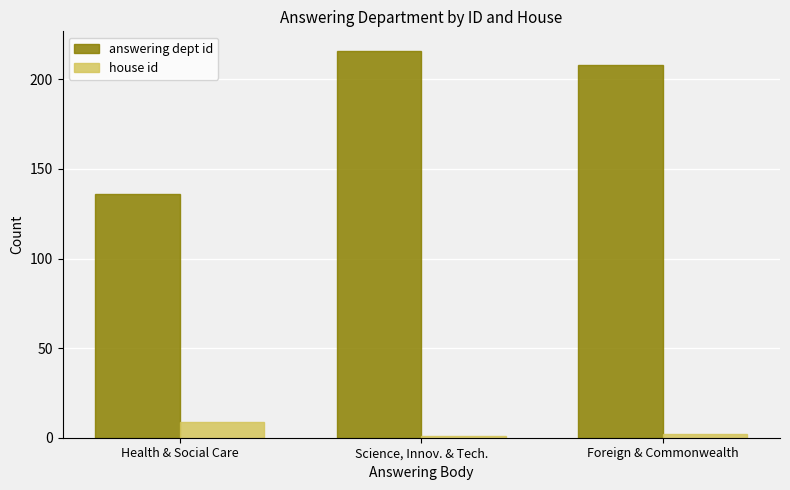

What is the label of the 1st bar from the right?

Foreign & Commonwealth